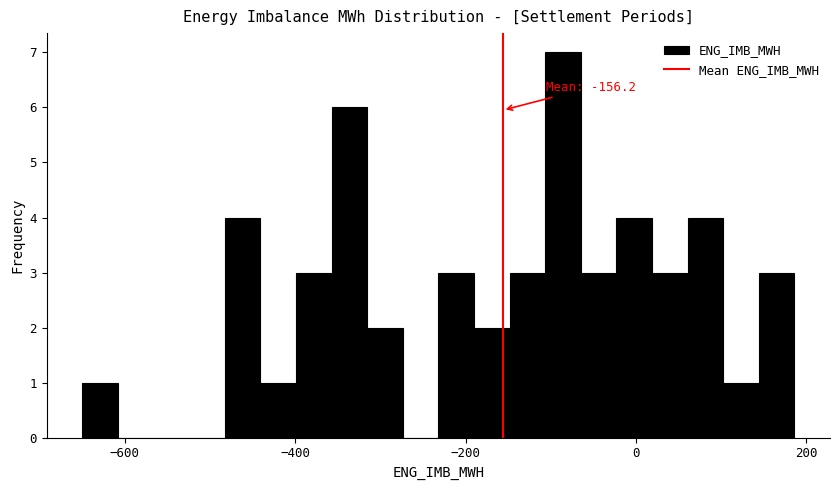

Read against the x-axis, roughly where is the centre of the tallest bar?

-80